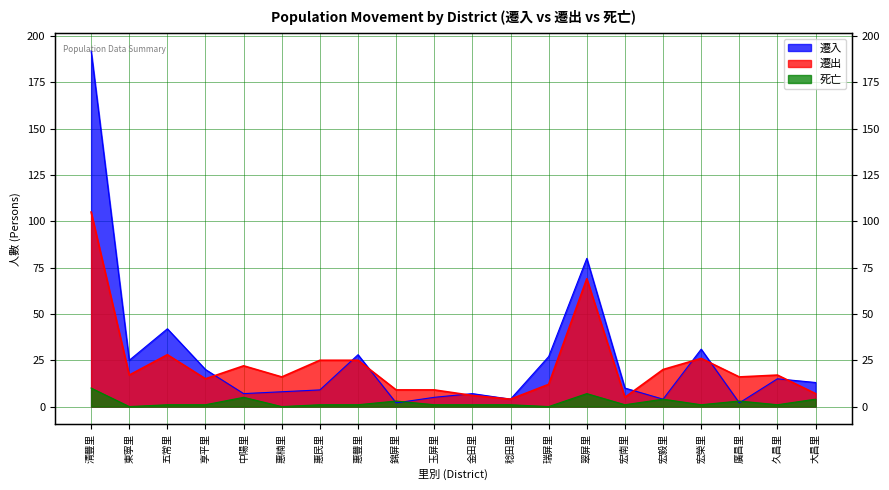

What is the difference between the 遷出 values at 惠楠里 and 翠屏里?

53